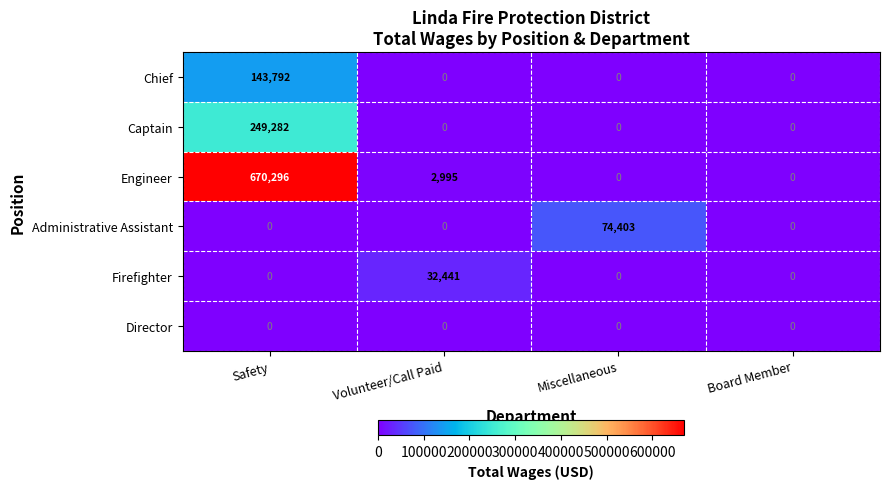

Reading left to right, transcribe all the data shown in this chart.

Chief: 143792	0	0	0
Captain: 249282	0	0	0
Engineer: 670296	2995	0	0
Administrative Assistant: 0	0	74403	0
Firefighter: 0	32441	0	0
Director: 0	0	0	0